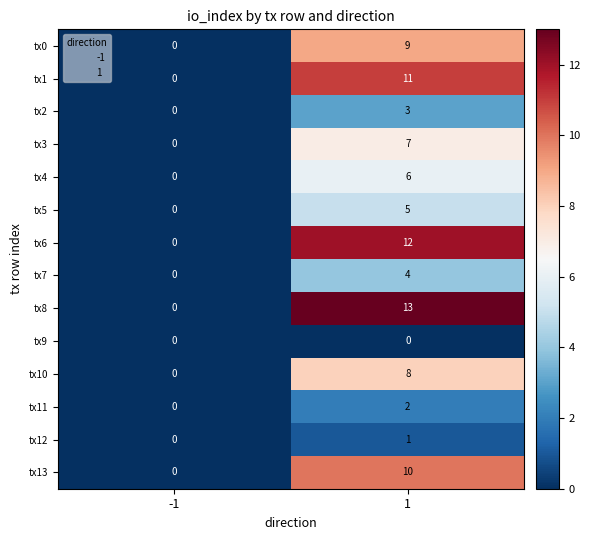

Between -1 and 1, which series saw the biggest shift?

tx8